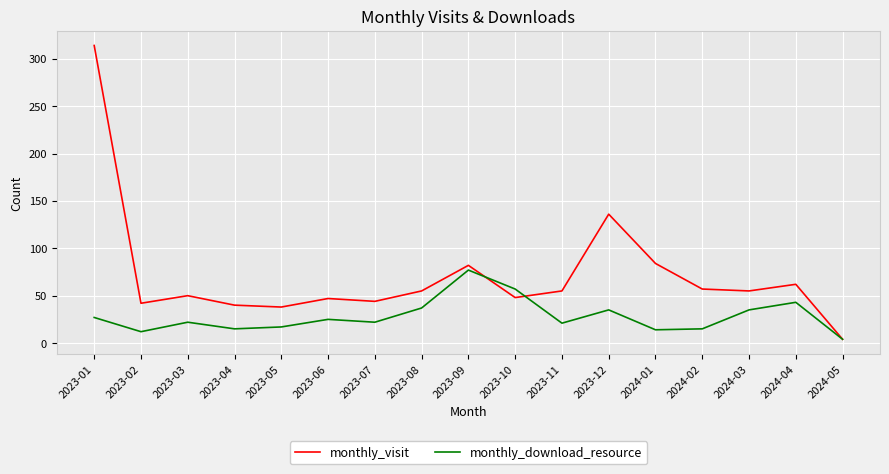

How many interior local valleys does the monthly_visit series have?

5